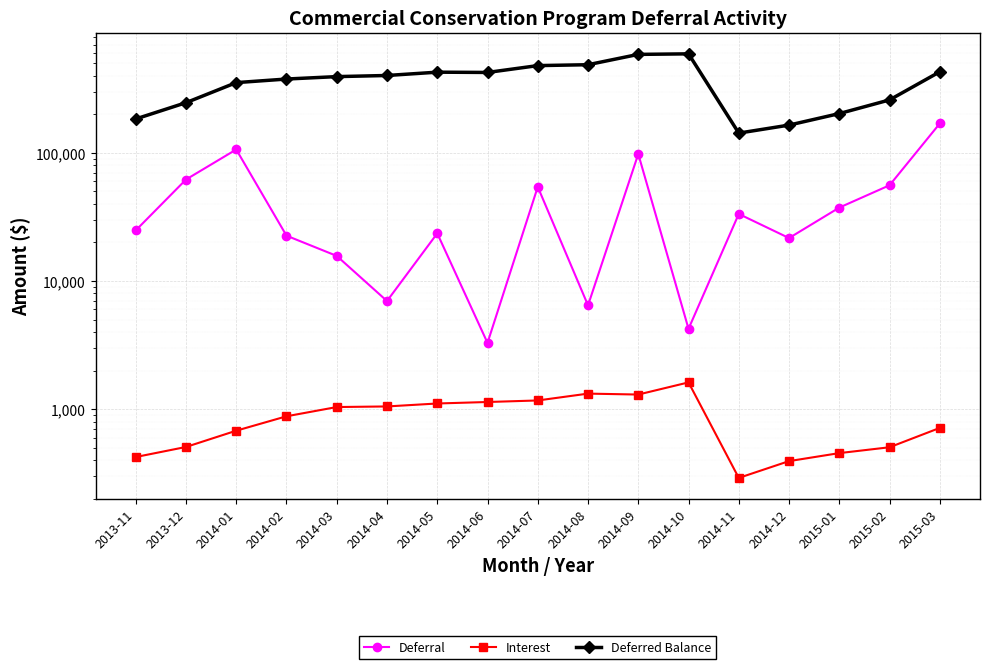

Between 2013-11 and 2015-01, which series saw the biggest shift?

Deferred Balance